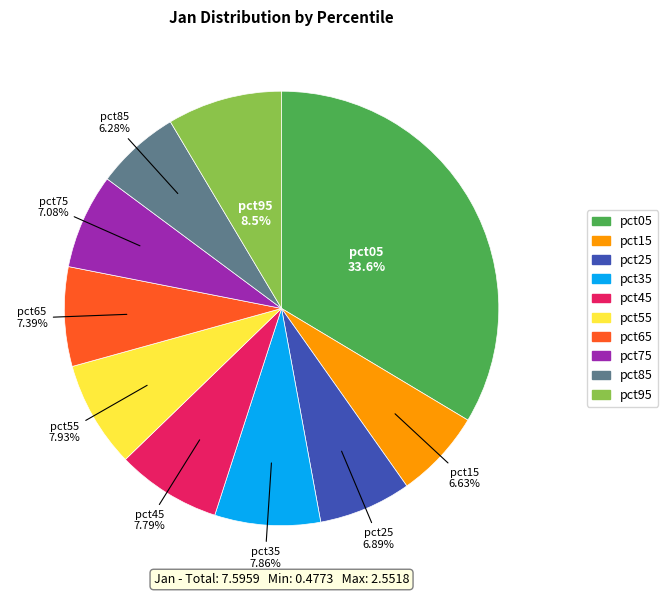

Does pct55 represent more than half of the total?

No